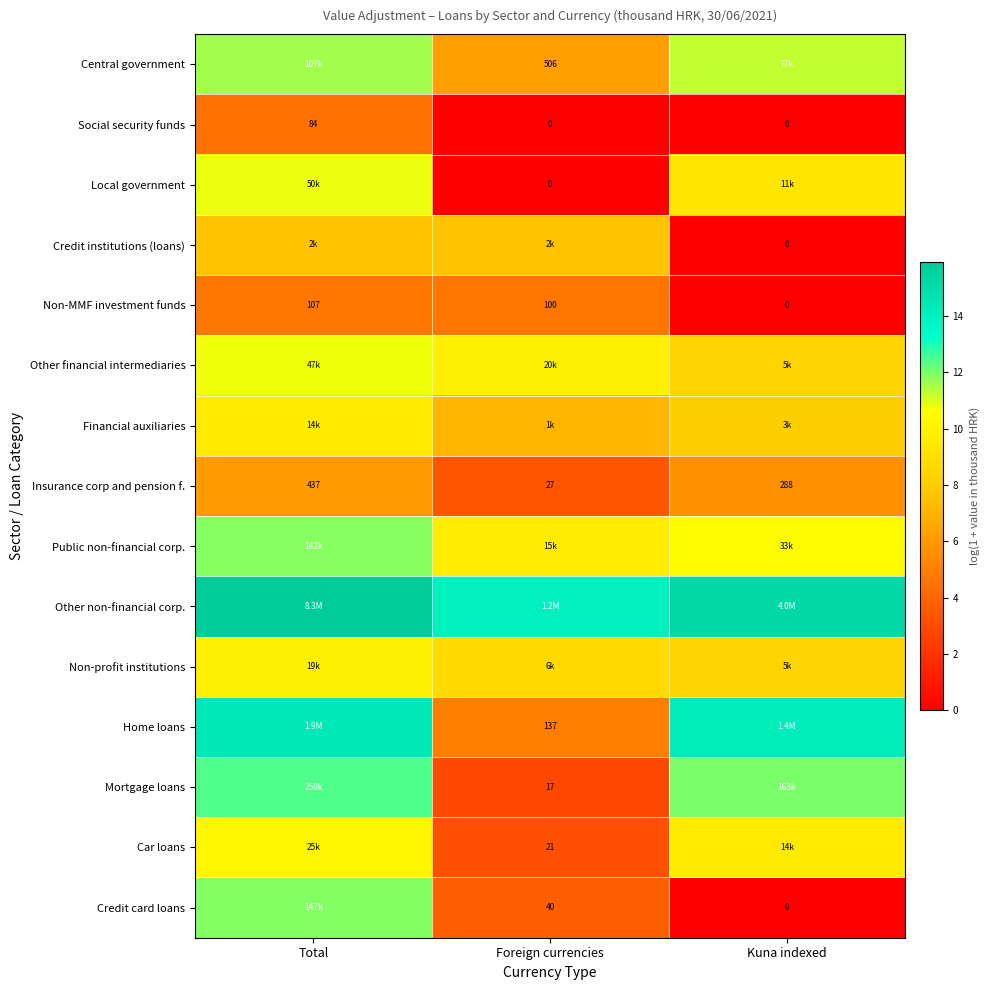

At which label does Insurance corp and pension f. reach its peak?

Total